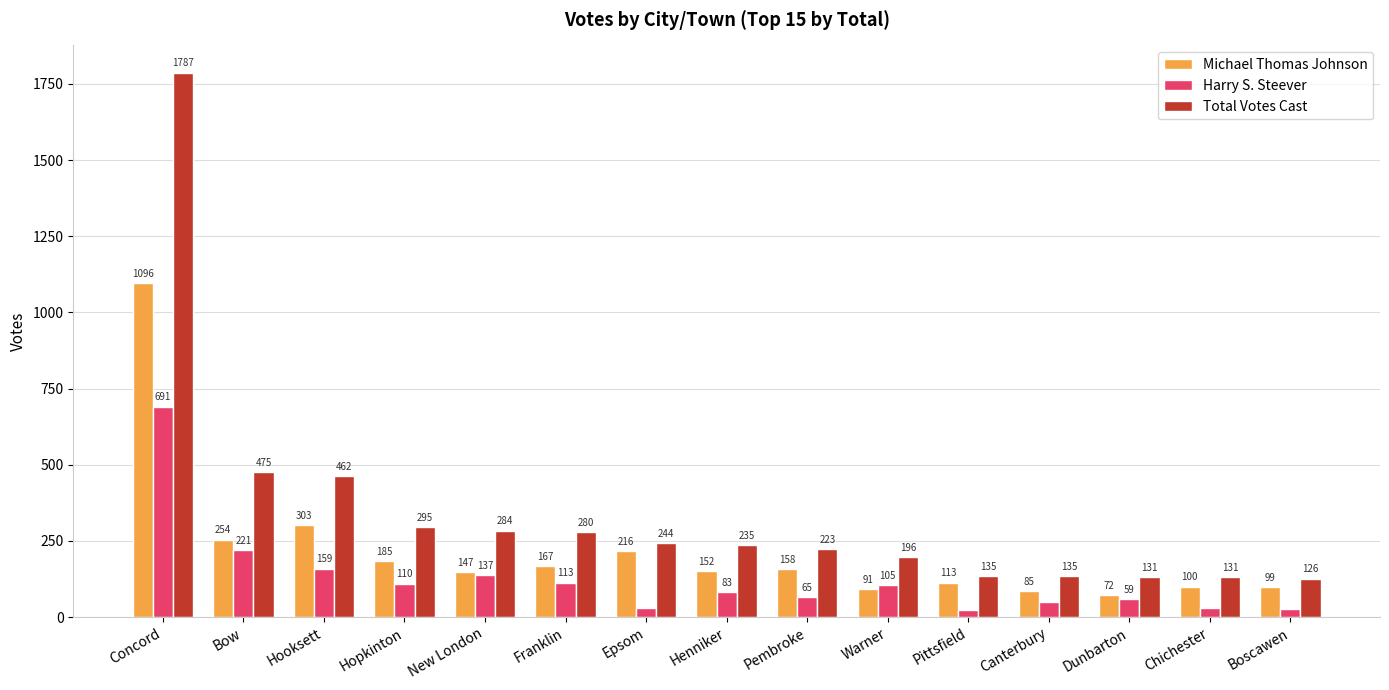

Reading left to right, extract all data points from this chart.

Michael Thomas Johnson: Concord=1096	Bow=254	Hooksett=303	Hopkinton=185	New London=147	Franklin=167	Epsom=216	Henniker=152	Pembroke=158	Warner=91	Pittsfield=113	Canterbury=85	Dunbarton=72	Chichester=100	Boscawen=99
Harry S. Steever: Concord=691	Bow=221	Hooksett=159	Hopkinton=110	New London=137	Franklin=113	Epsom=28	Henniker=83	Pembroke=65	Warner=105	Pittsfield=22	Canterbury=50	Dunbarton=59	Chichester=31	Boscawen=27
Total Votes Cast: Concord=1787	Bow=475	Hooksett=462	Hopkinton=295	New London=284	Franklin=280	Epsom=244	Henniker=235	Pembroke=223	Warner=196	Pittsfield=135	Canterbury=135	Dunbarton=131	Chichester=131	Boscawen=126